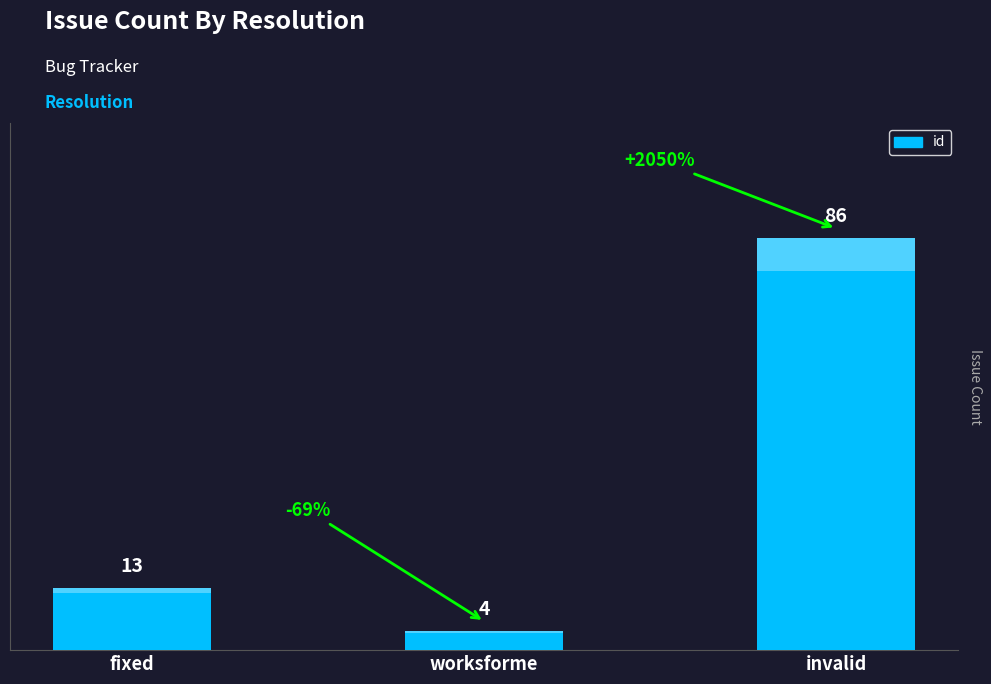

True or false: the data shows 4 at worksforme.

True